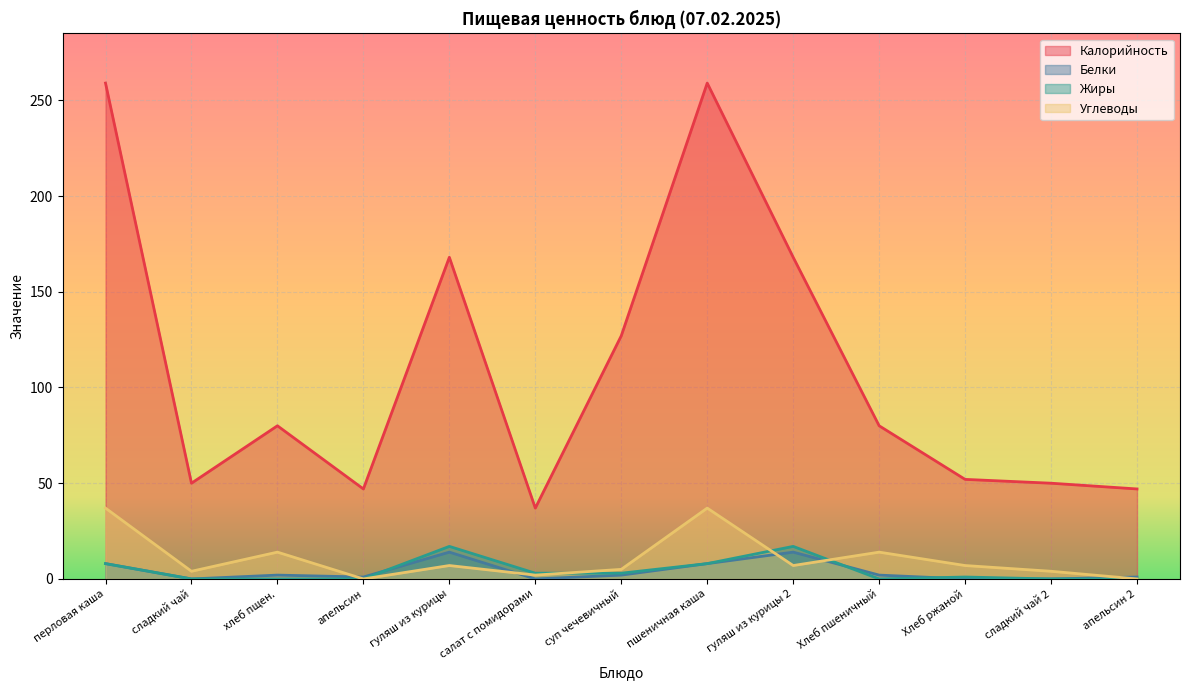

Where does the Калорийность series first go above 80?

перловая каша